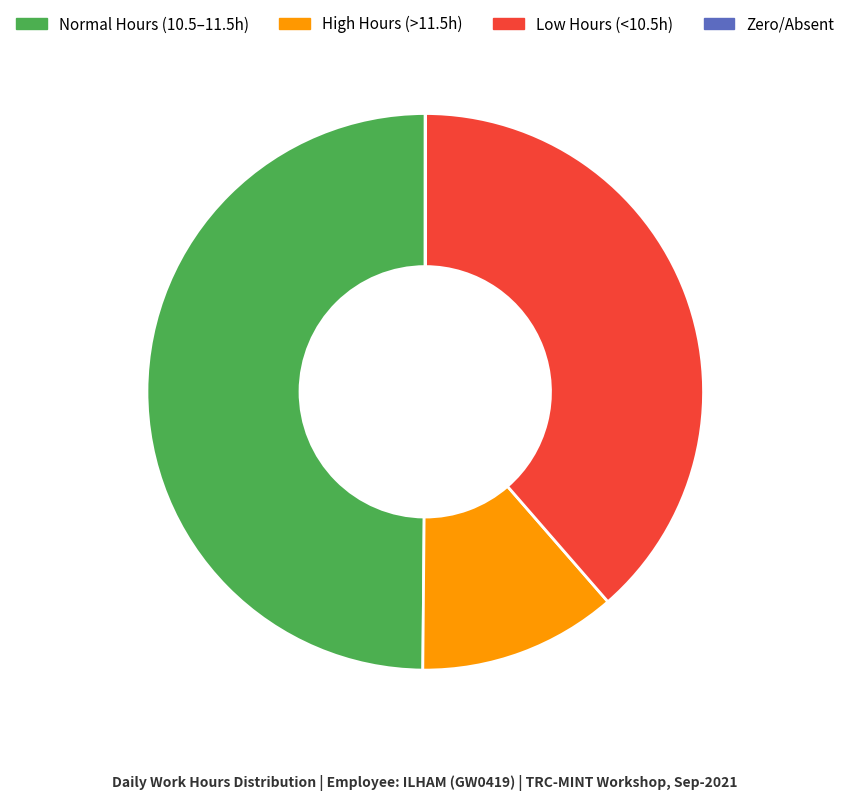

Is High Hours (>11.5h) the majority of the pie?

No